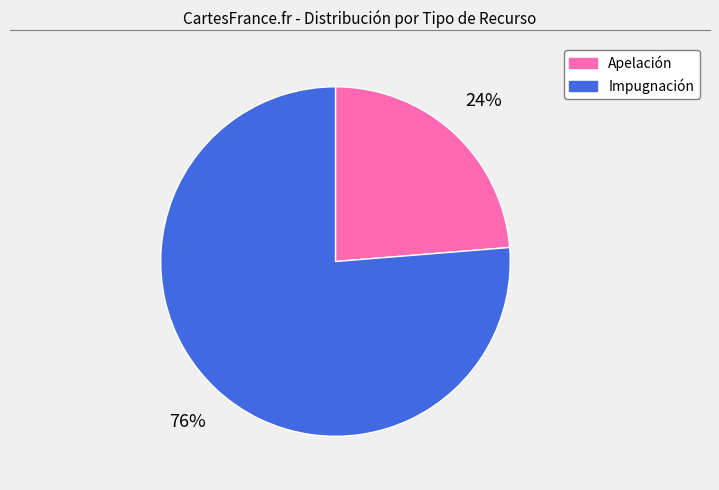

Is Apelación the majority of the pie?

No